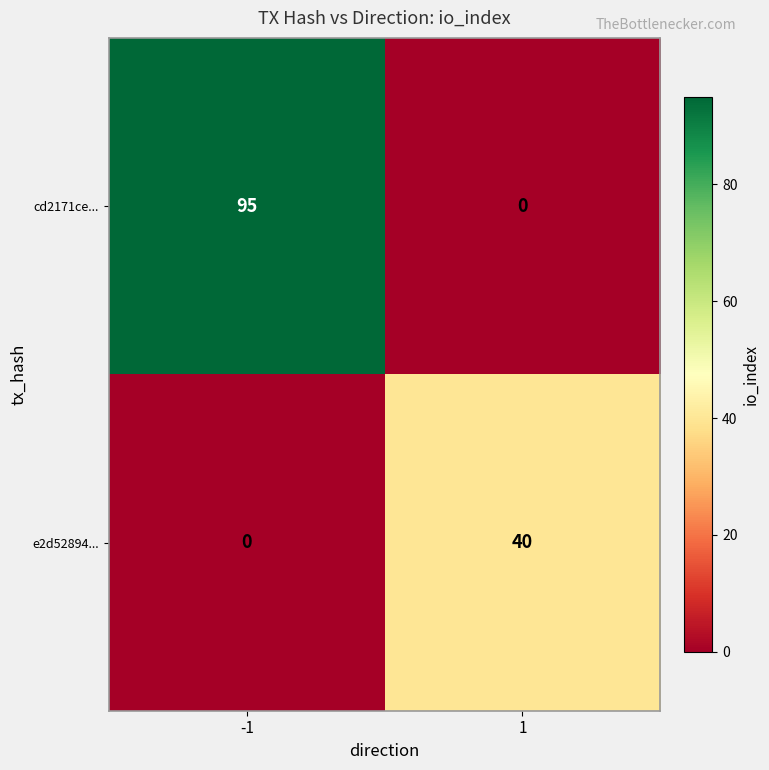

The value of cd2171ce... at -1 is 157. True or false?

False